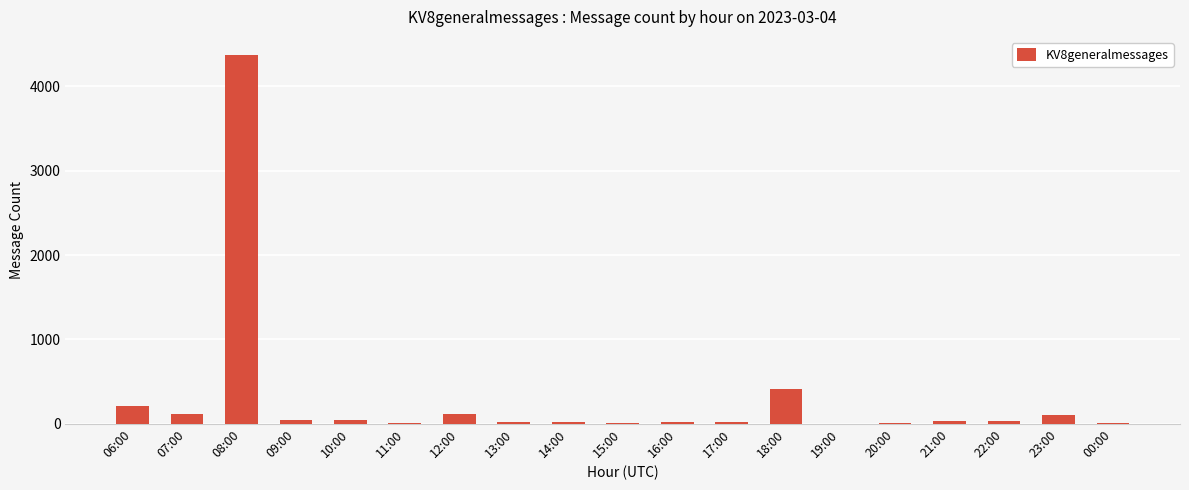

Which category has the highest value across all series?

08:00